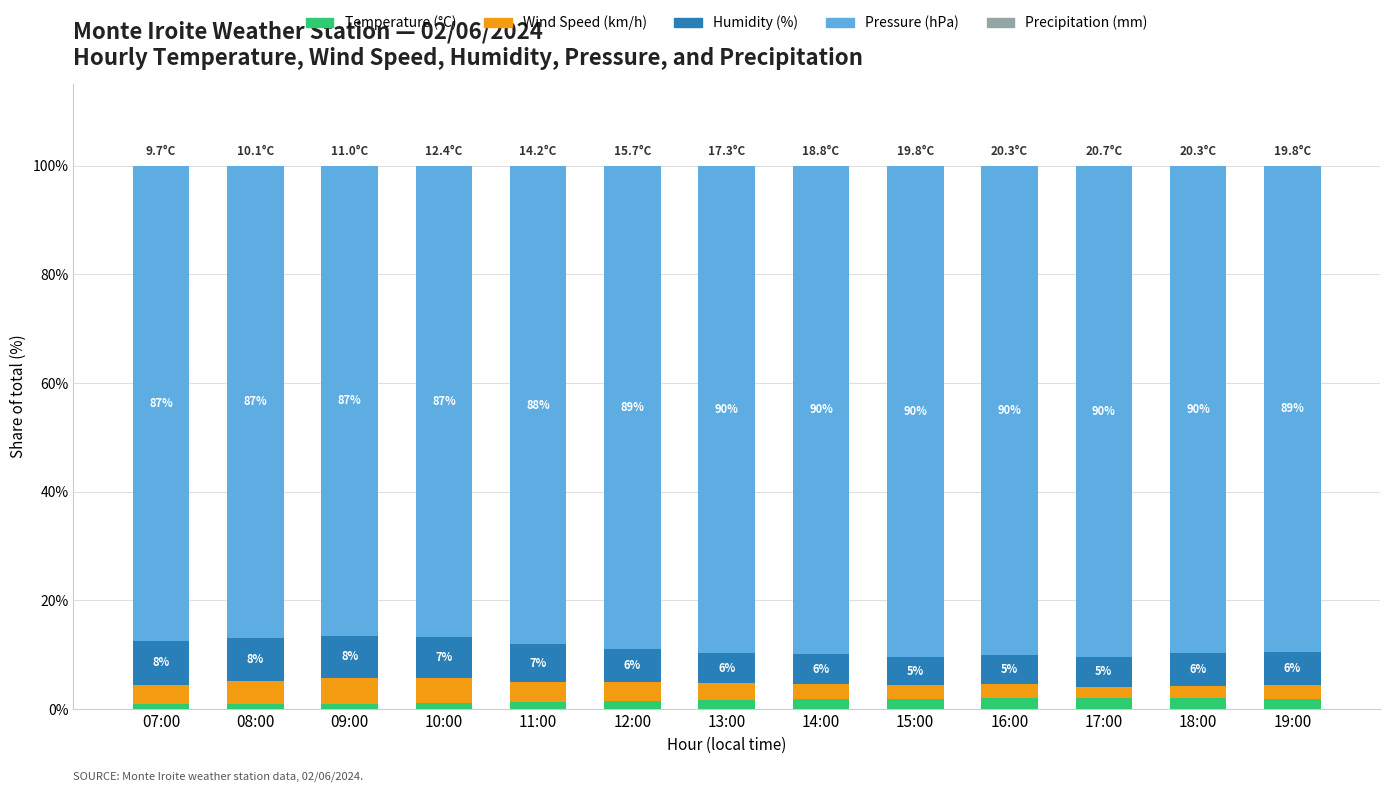

What is the sum of the Temperature (°C) values at 15:00 and 14:00?

3.7